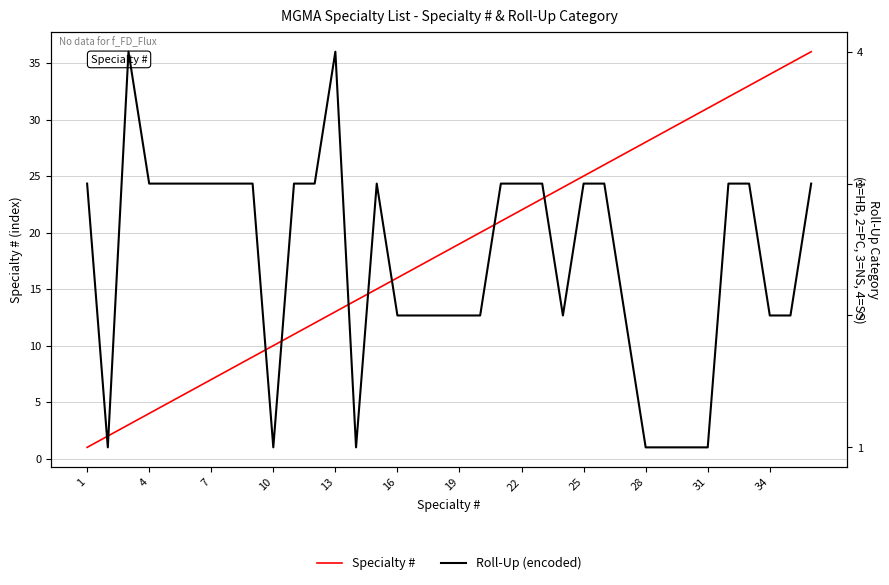

The Specialty # series shows 1 at 1. True or false?

True